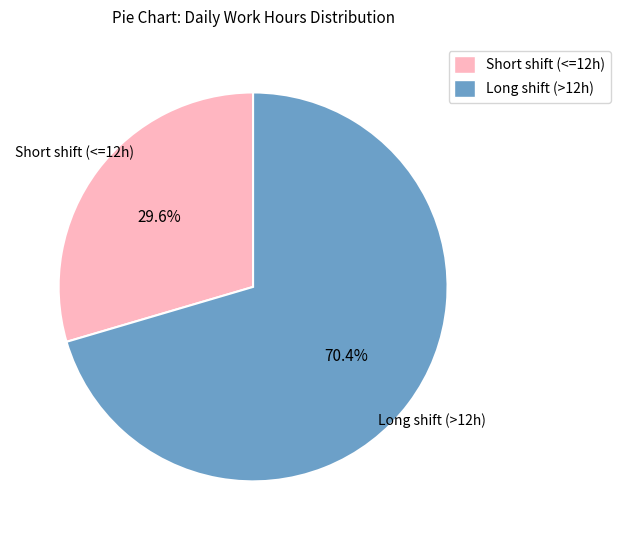

To the nearest percent, what is the average slice percentage?

50%